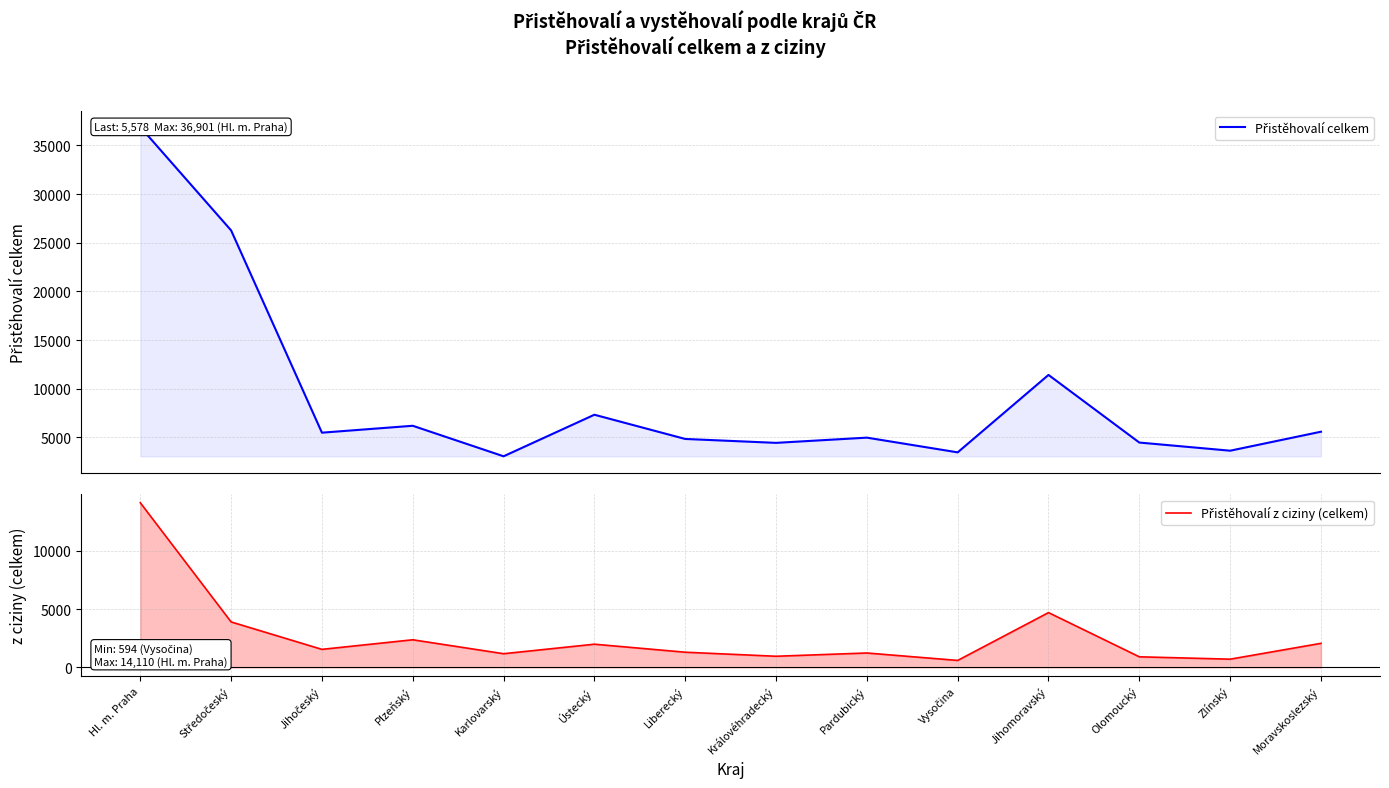

Which series has the widest spread of values?

Přistěhovalí celkem